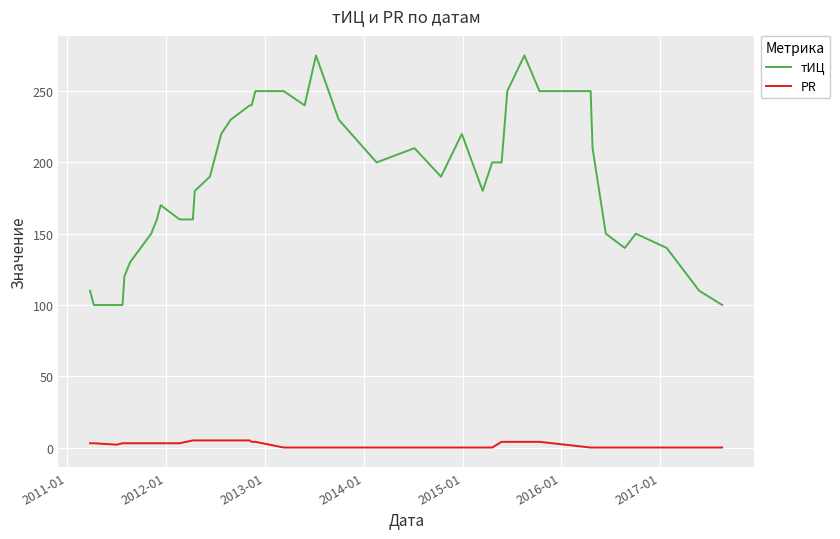

Which series has the widest spread of values?

тИЦ